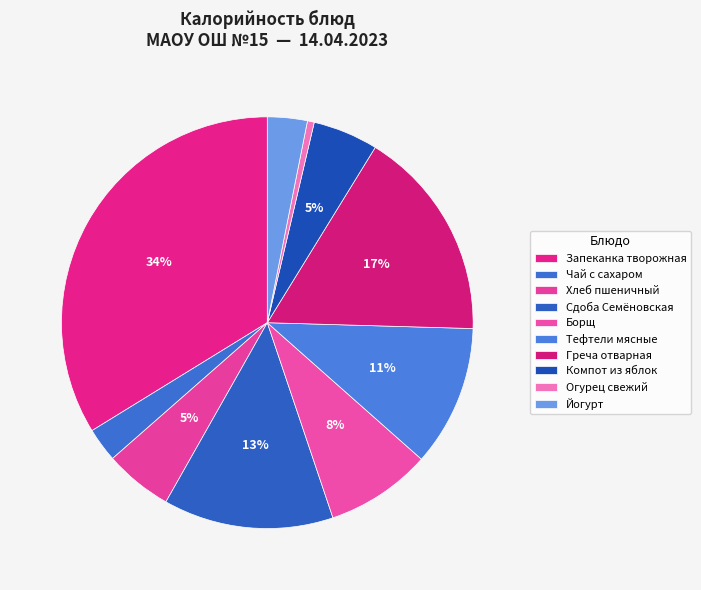

To the nearest percent, what percentage of the pie is Греча отварная?

17%